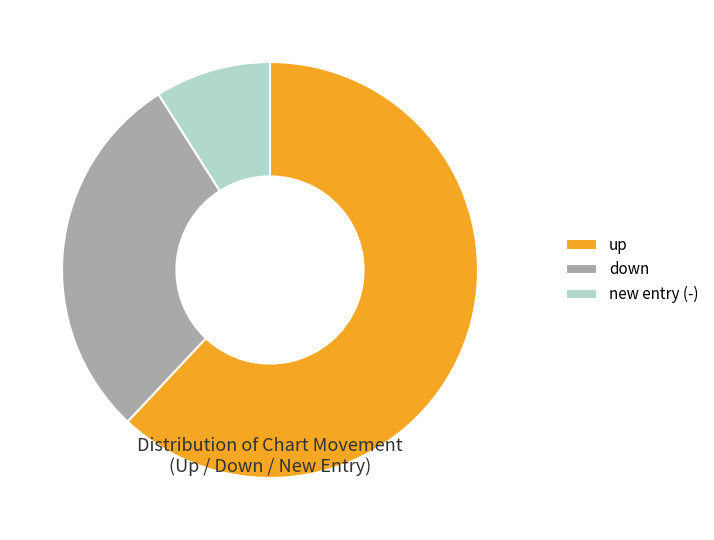

What is the ratio of the value at down to the value at up?

0.5